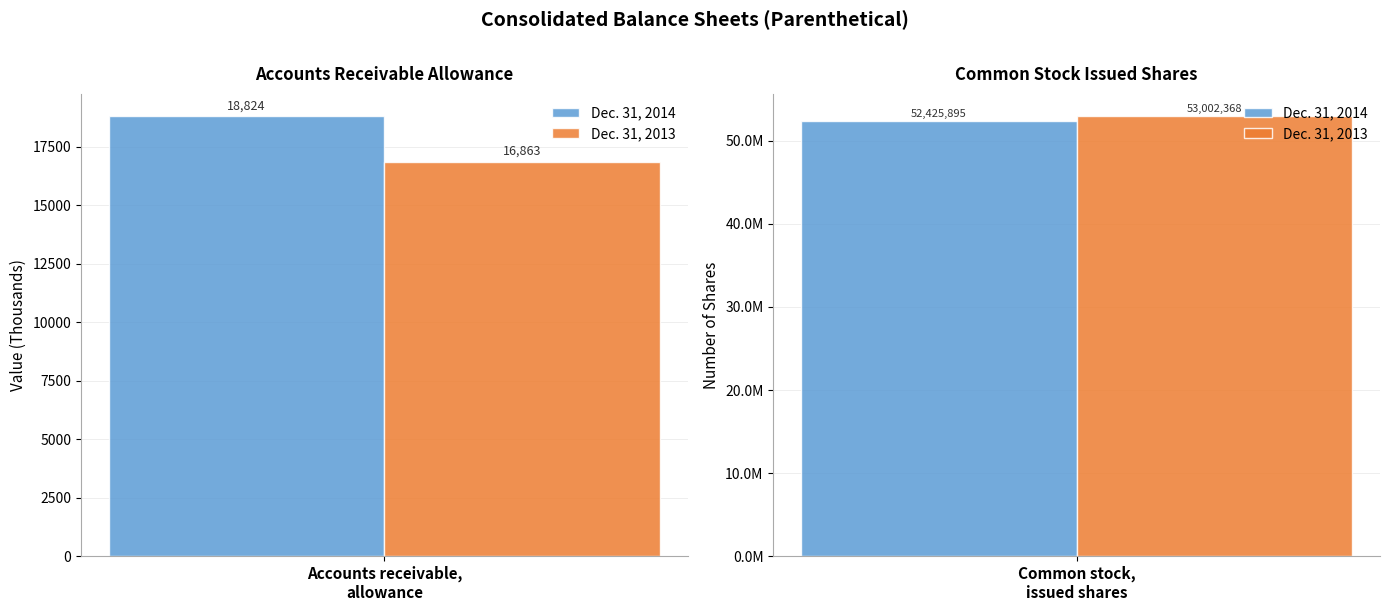

Does the chart contain any negative values?

No